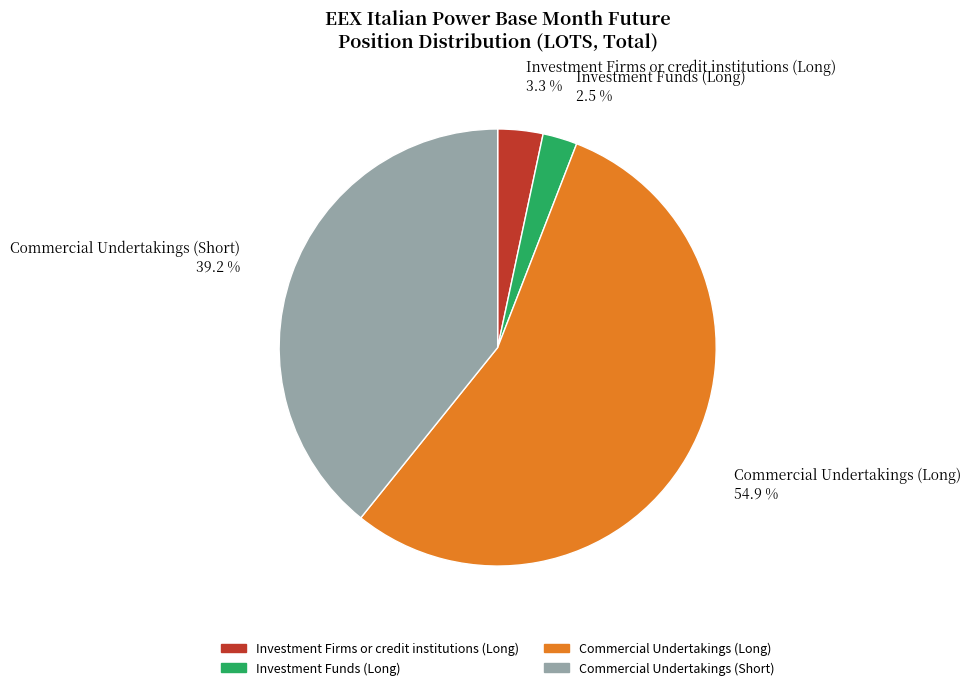

Is there a majority slice in this chart?

Yes